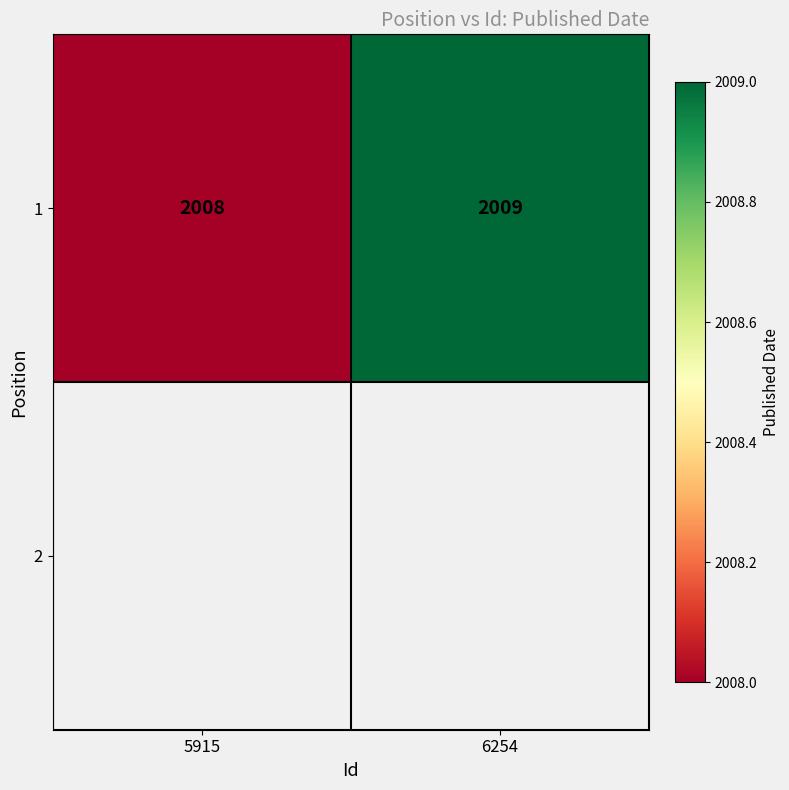

List the labels in order of 1 value, smallest first.

5915, 6254